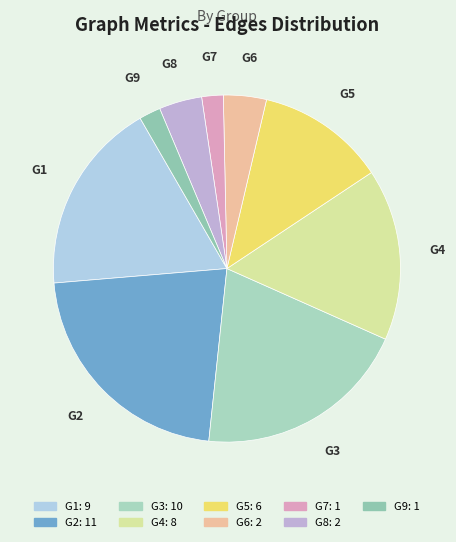

Combined, do G6 and G4 account for over 50%?

No